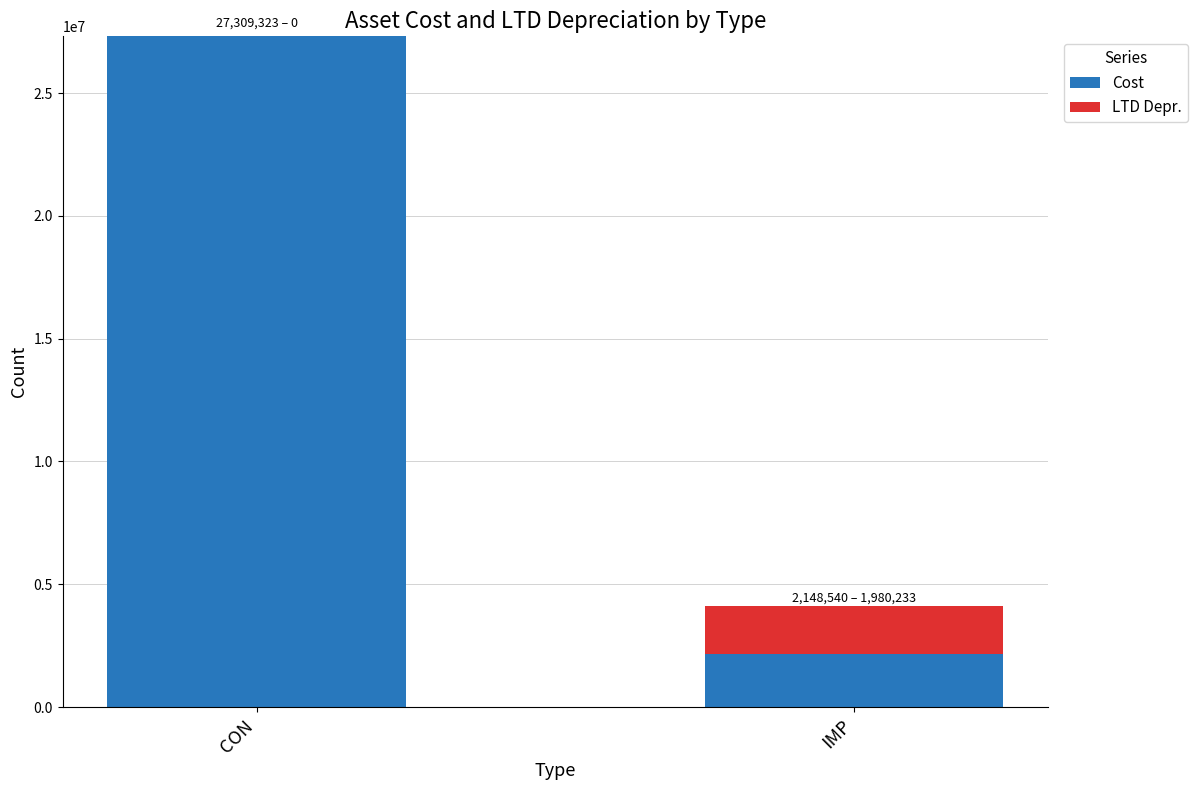

At which category is the sum across all series the highest?

CON